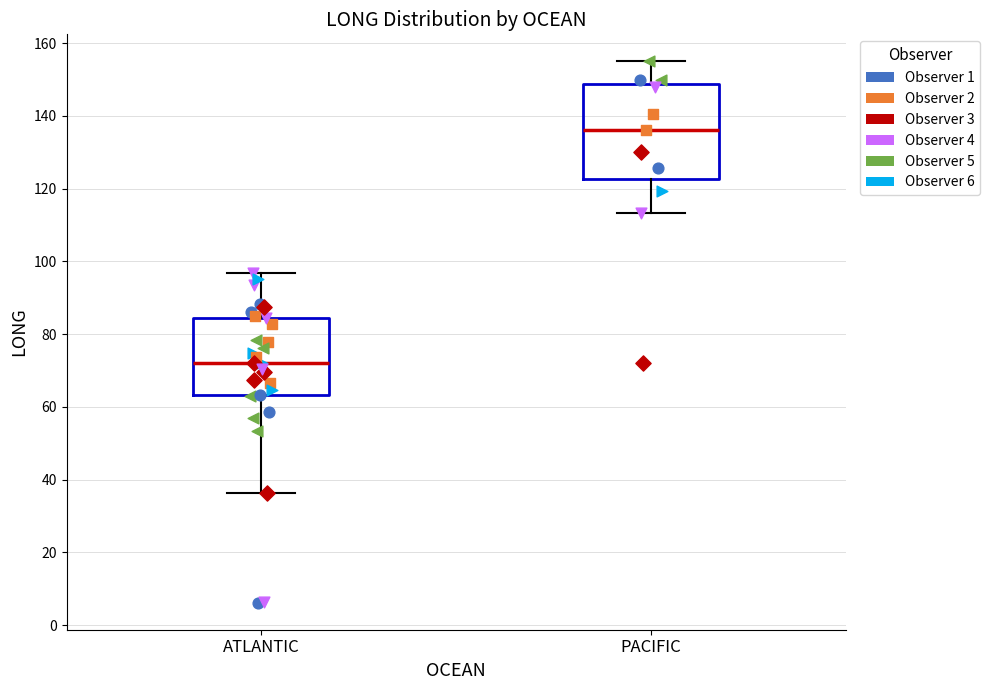

Where is the lower edge of the box for ATLANTIC on the y-axis? The values are not printed on the chart, so give them approximately, as read against the axis.

64